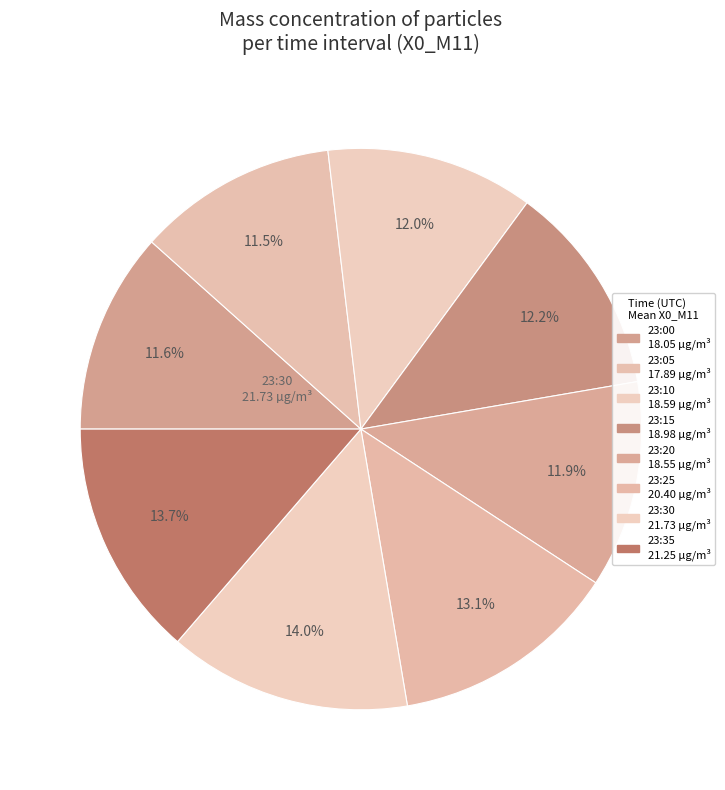

How many slices are in this pie chart?

8